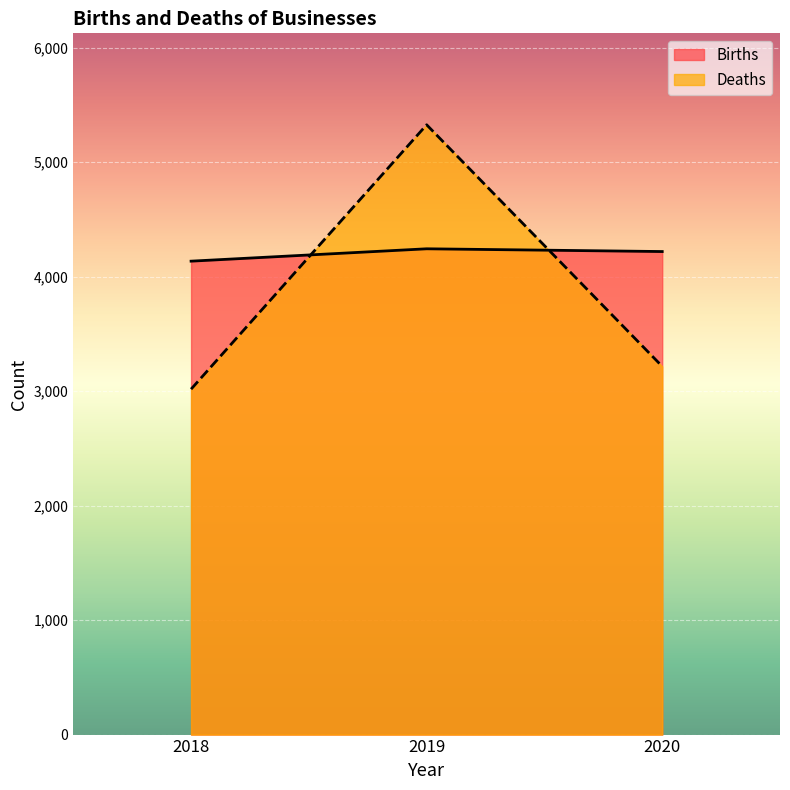

What is the value of the Births point at the 3rd from the left?

4219